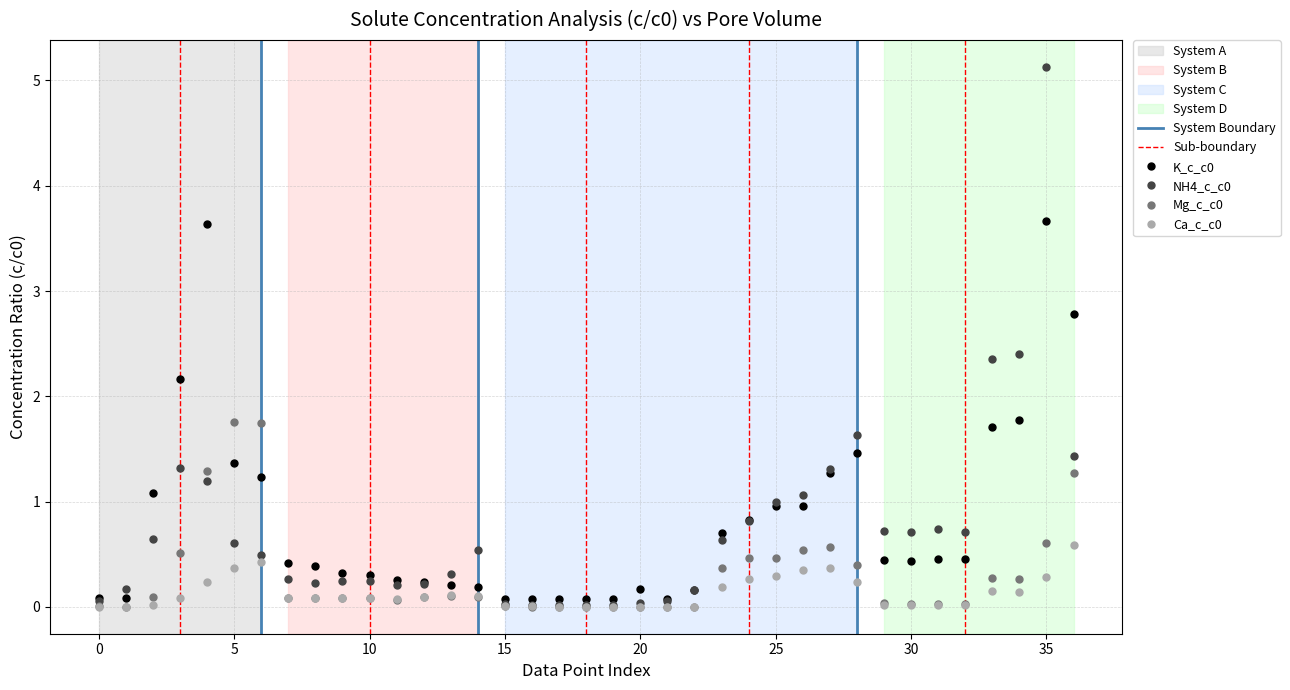

What is the greatest value displayed?

5.1